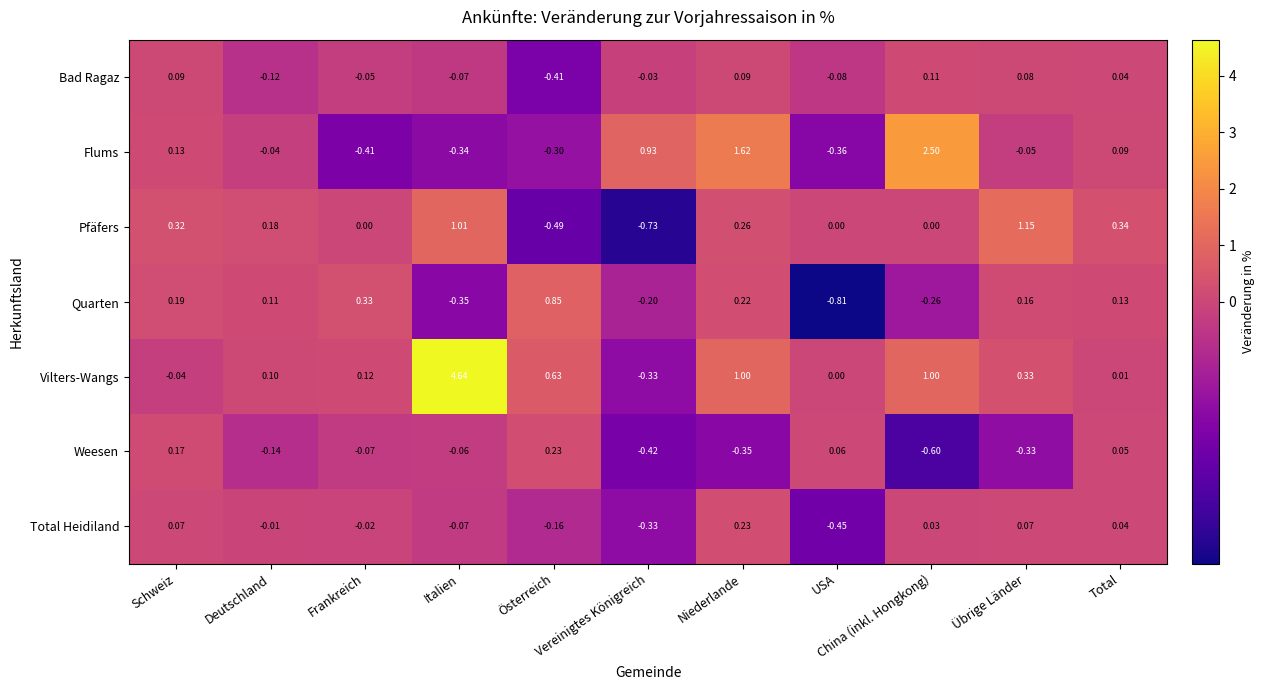

Which series has the largest total across all categories?

Vilters-Wangs